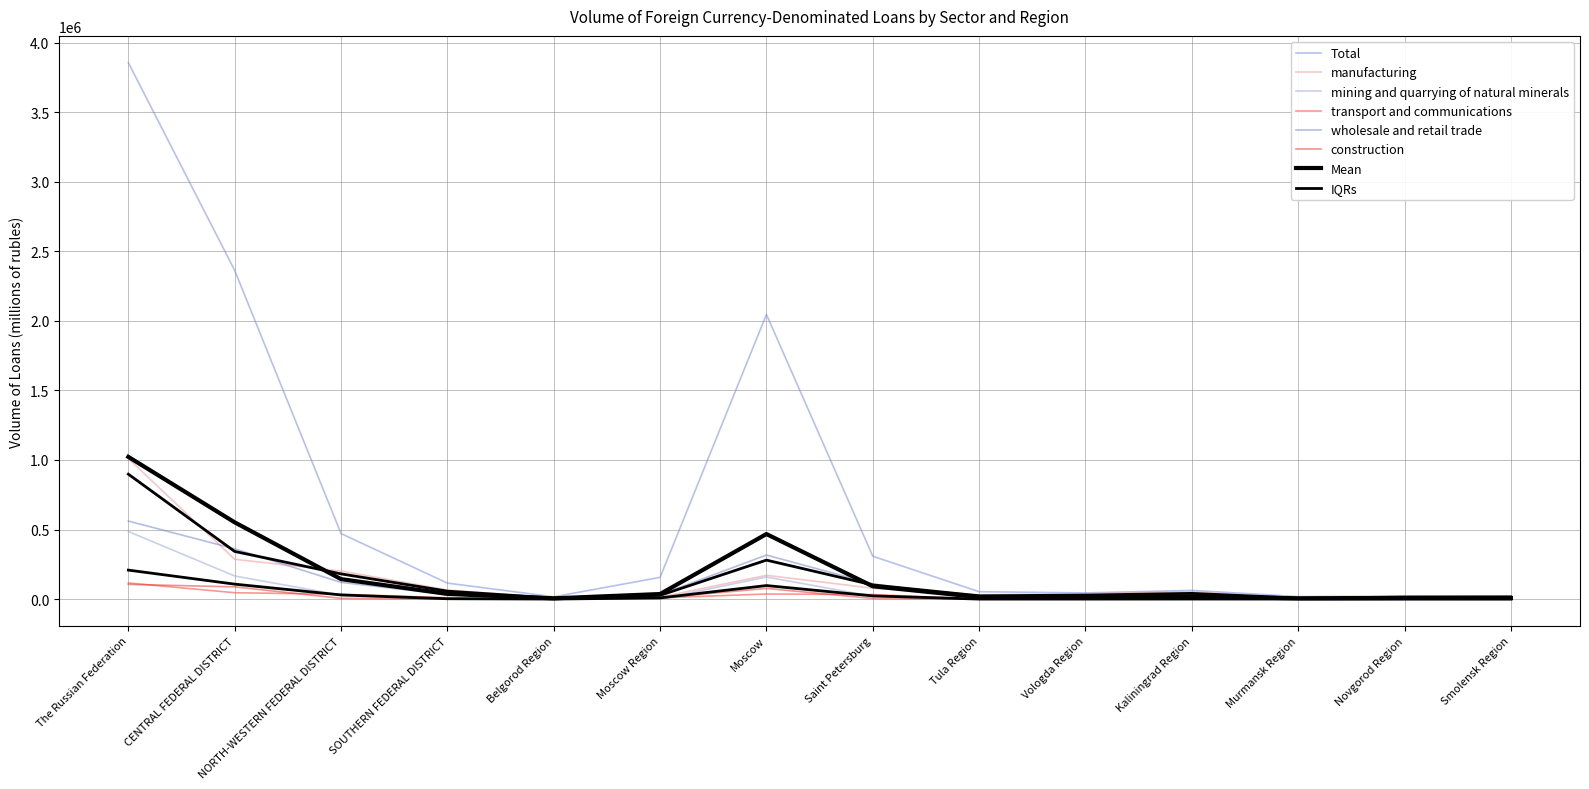

True or false: manufacturing and construction cross at least once.

False